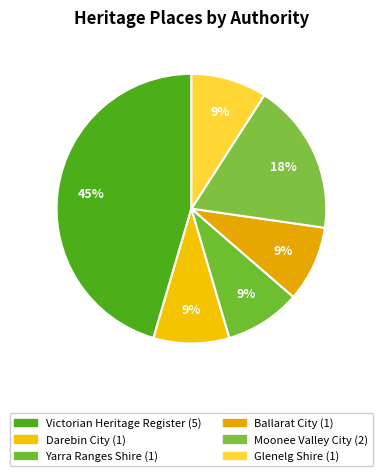

How many slices are in this pie chart?

6